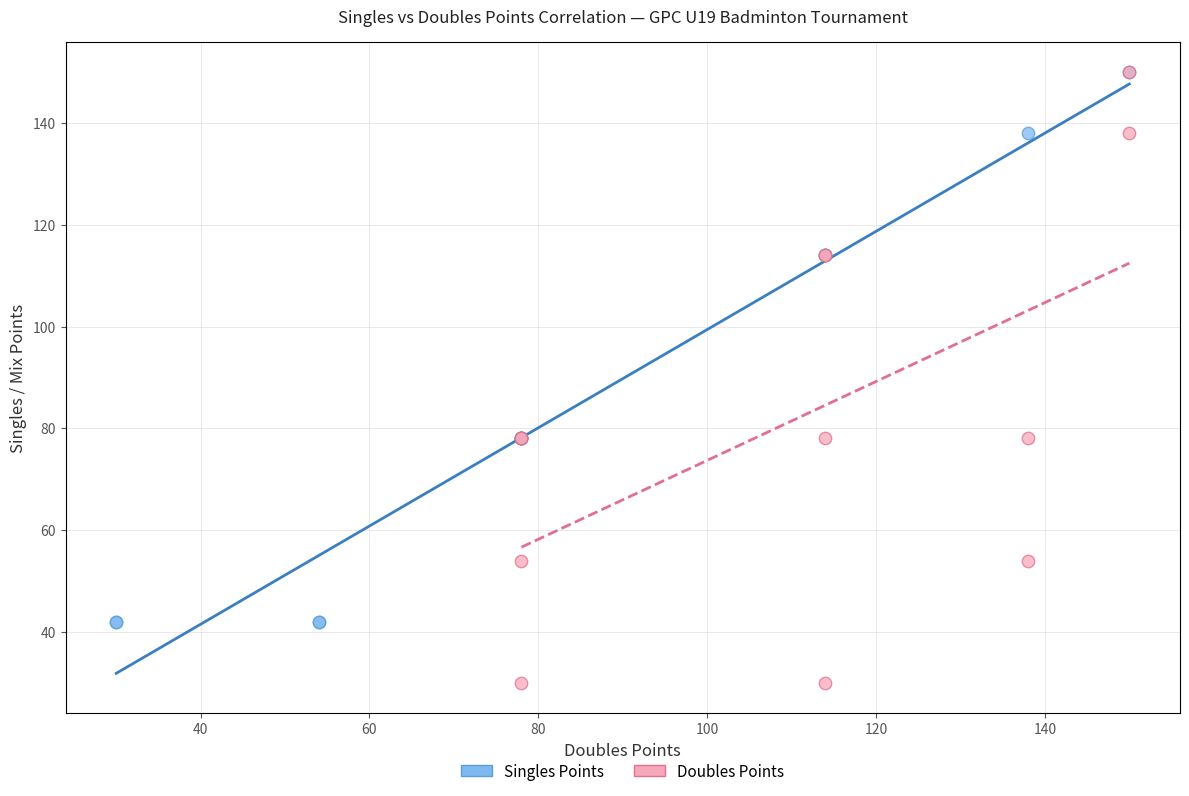

What are all the series names shown in the legend?

Singles Points, Doubles Points